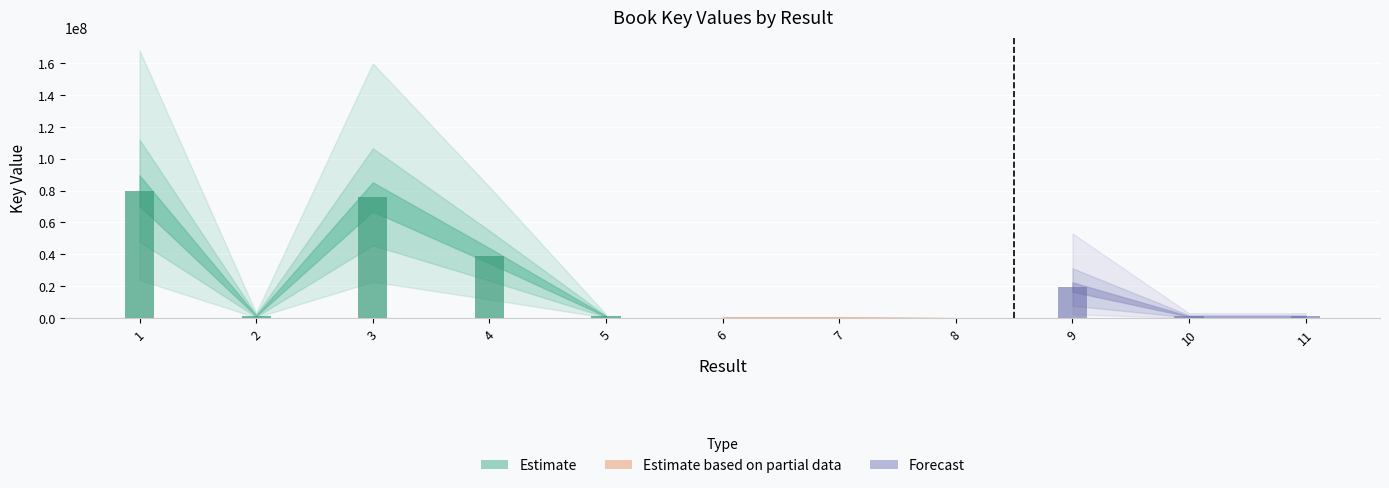

What is the change in value from 8 to 11?

+1142941